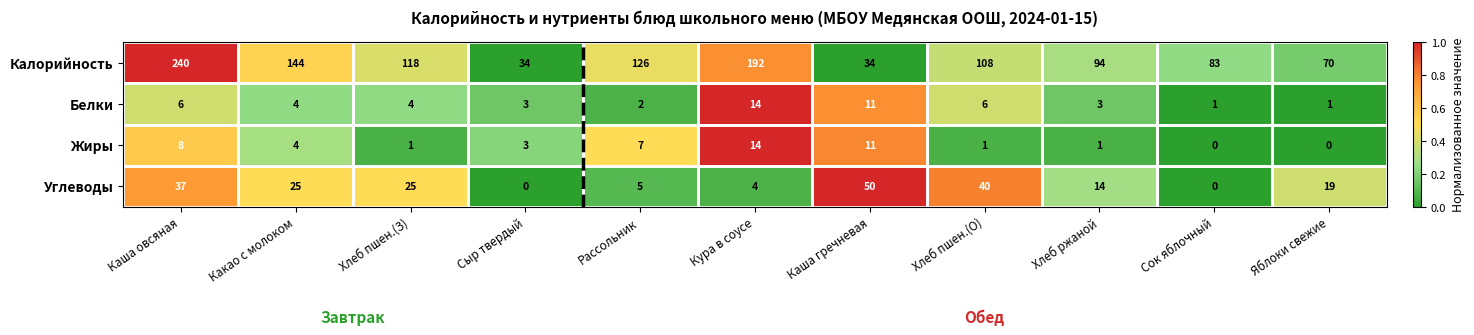

At which category is the sum across all series the highest?

Каша овсяная